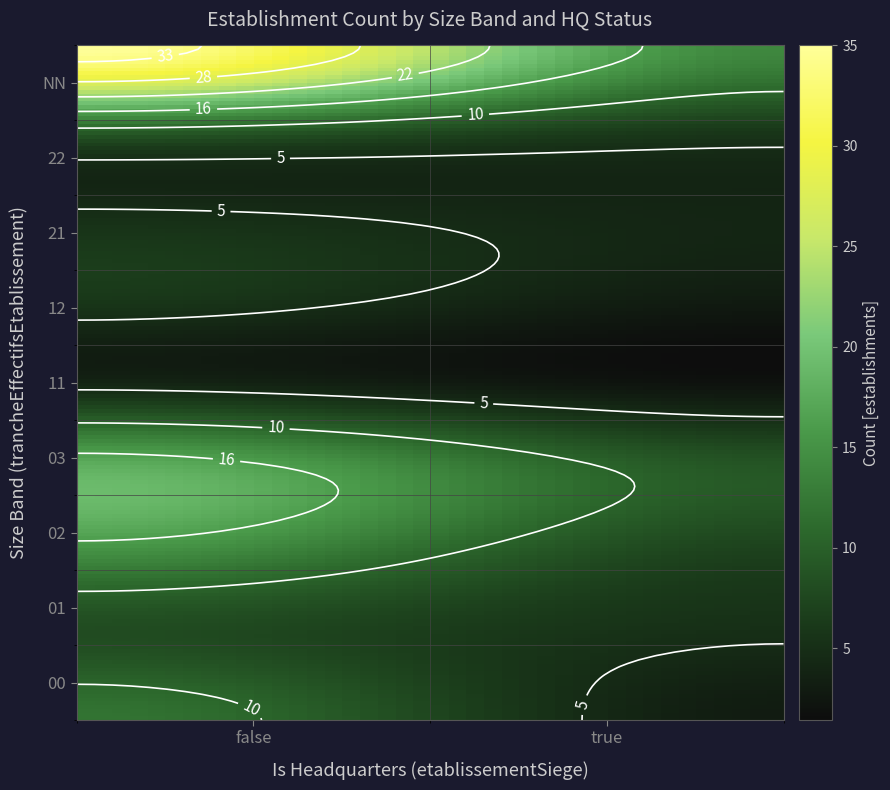

Which category has the highest value in the 22 series?

false